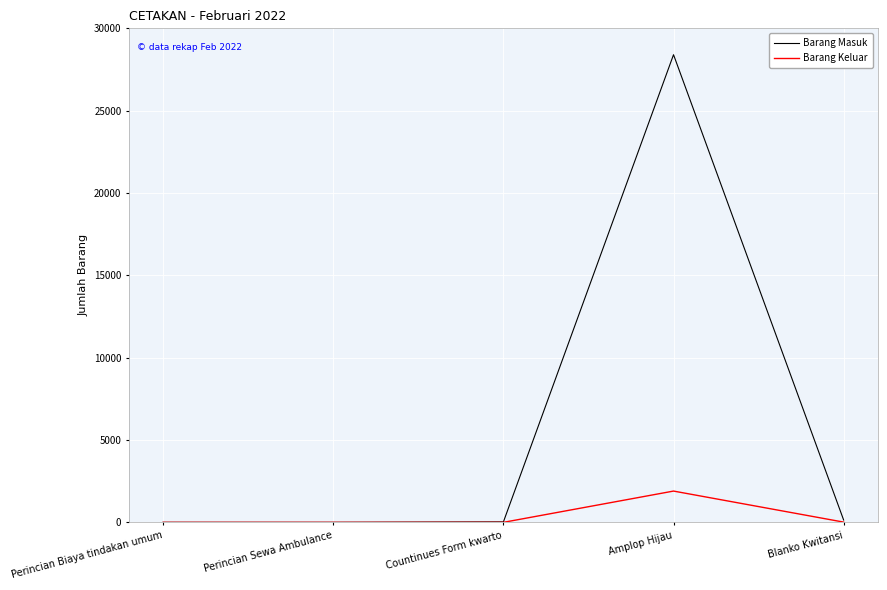

What is the average value of the Barang Keluar series?

383